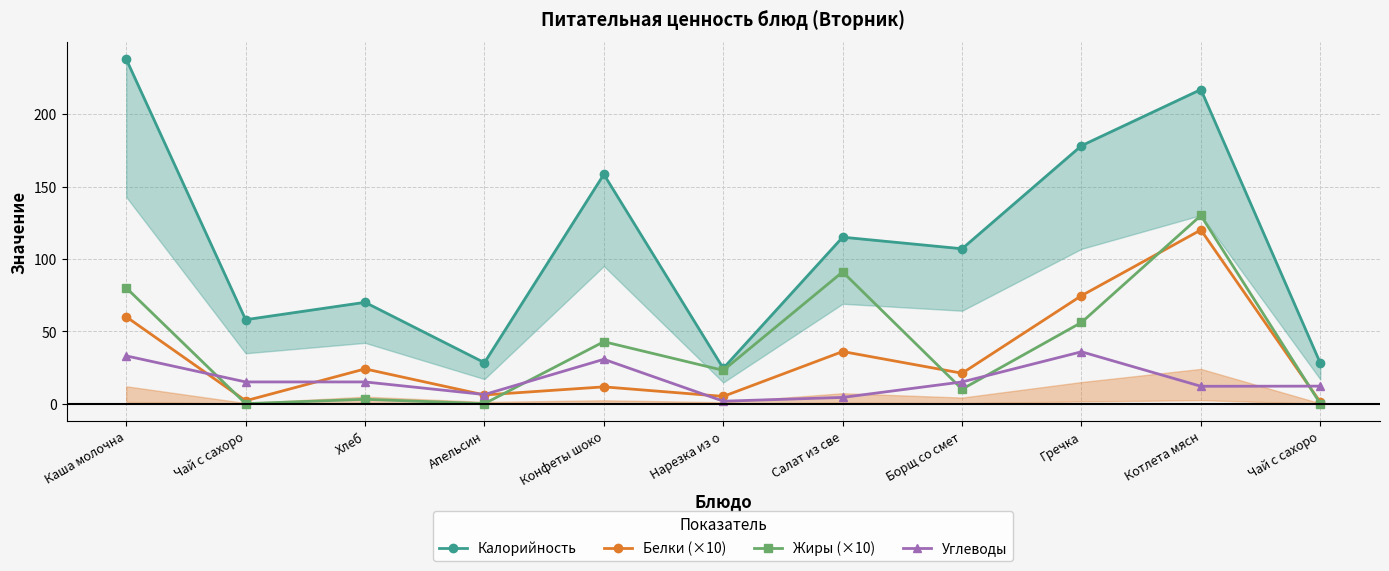

The value of Калорийность at Апельсин is 28.3. True or false?

True